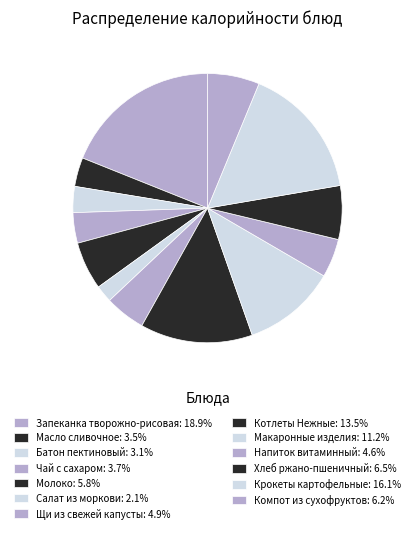

How many segments does this pie chart have?

13